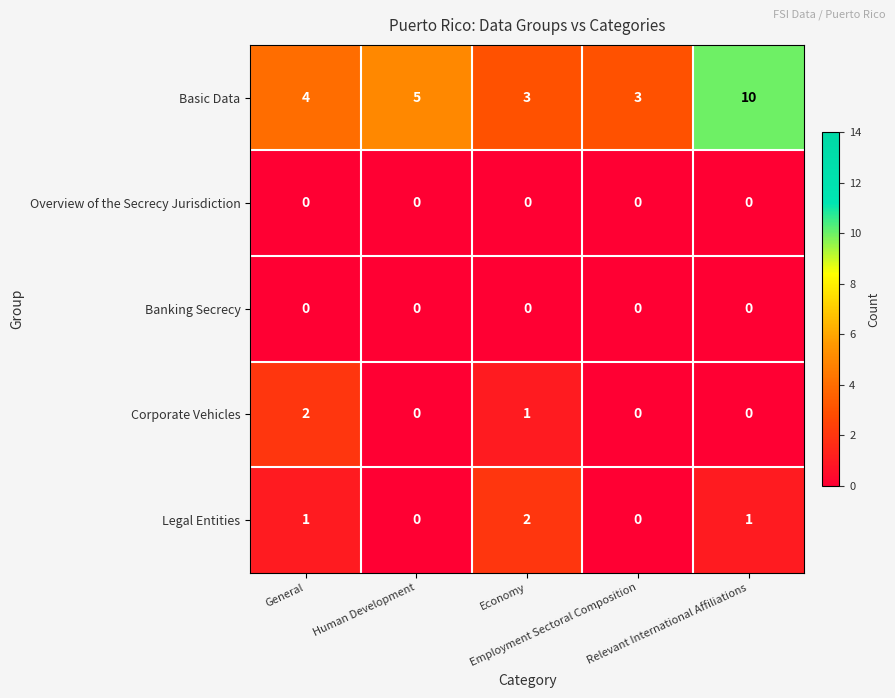

Which series has the largest range (max minus min)?

Basic Data